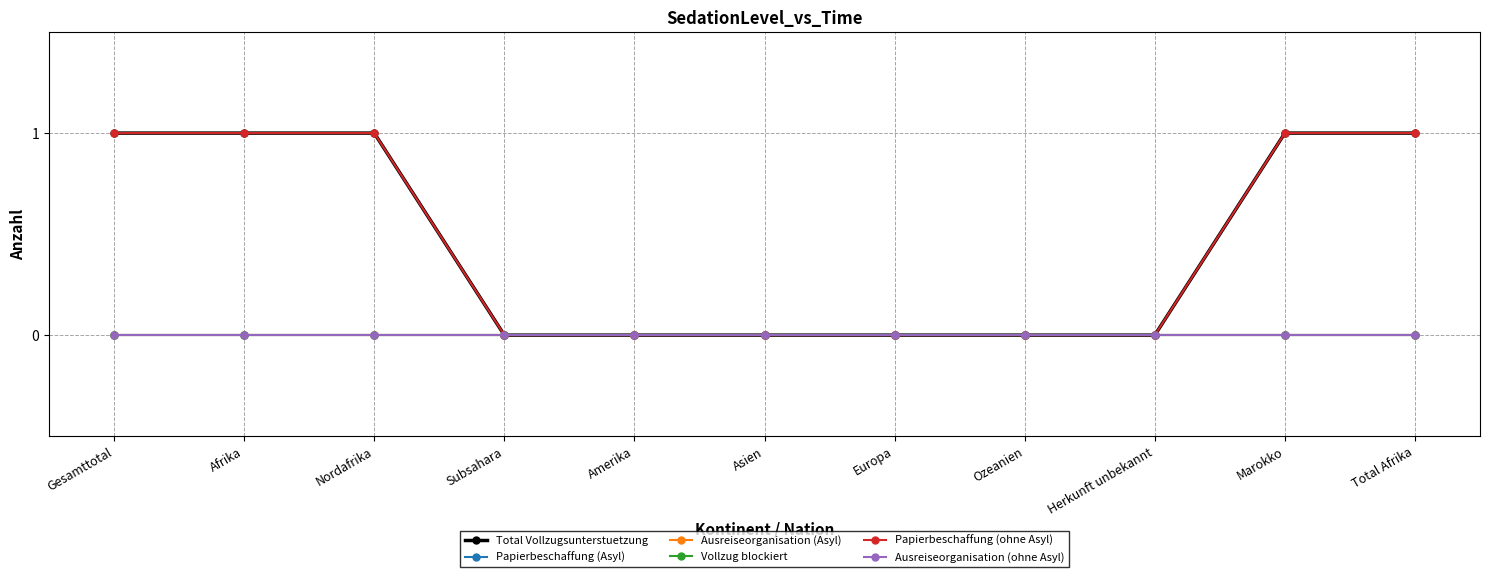

True or false: Total Vollzugsunterstuetzung has more than 0 points higher than both neighbors.

False